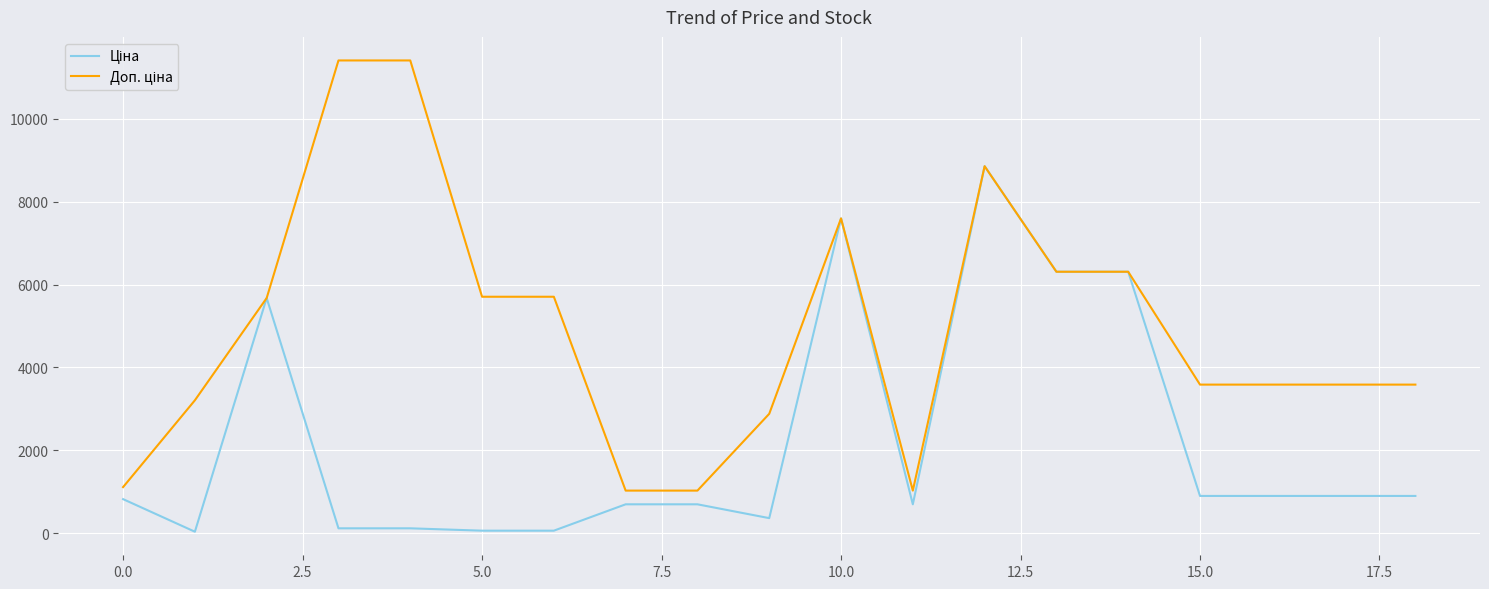

True or false: Доп. ціна and Ціна cross at least once.

False